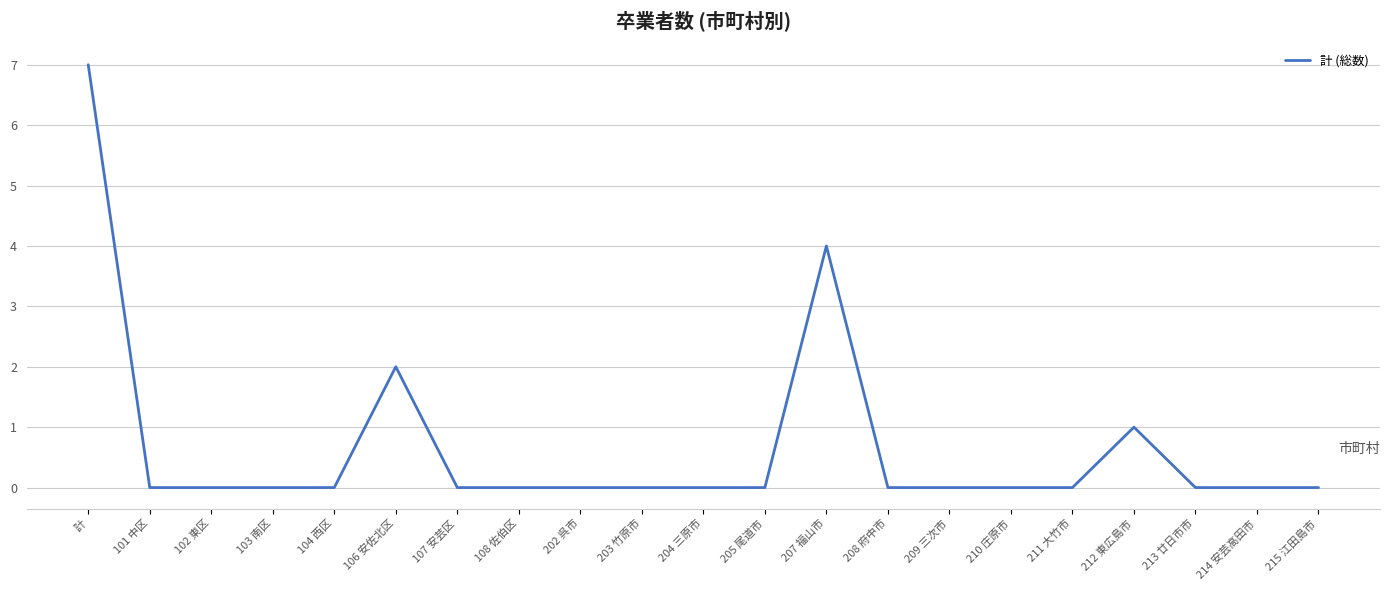

At which category does the chart reach its peak across all series?

計